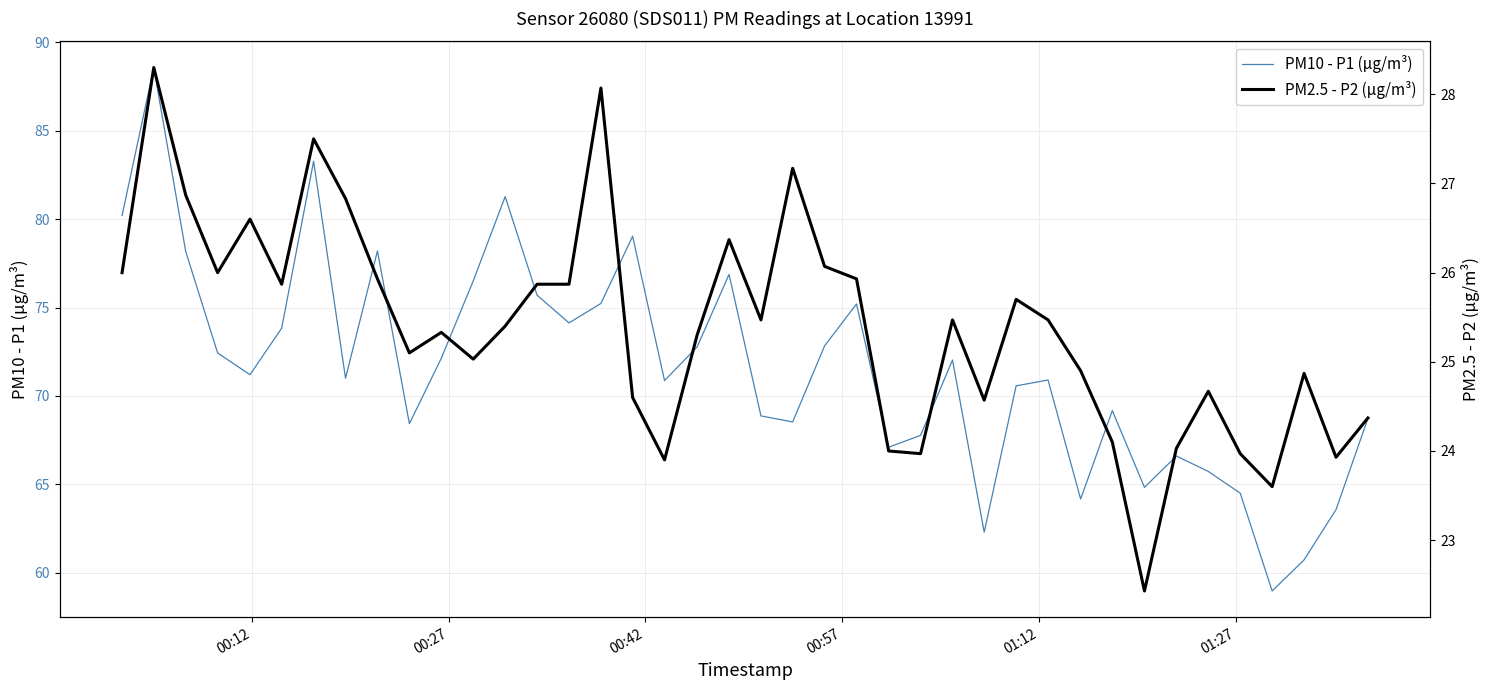

List the series in order of their overall mean, highest first.

PM10 - P1 (µg/m³), PM2.5 - P2 (µg/m³)